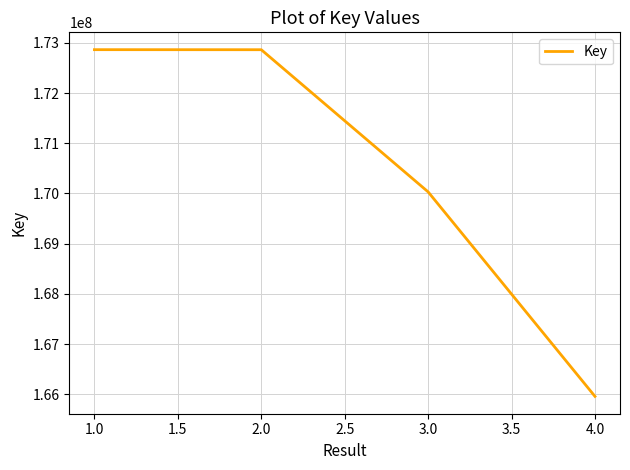

What is the ratio of the value at 2.0 to the value at 1.0?

1.0